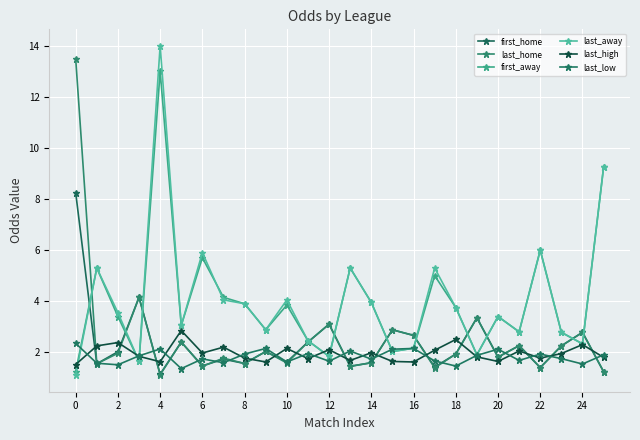

Reading right to left, what are all the values shown in this chart?

first_home: 1.2	2.8	2.2	1.4	2.3	1.8	3.4	1.9	1.4	2.7	2.9	1.6	1.4	3.1	2.4	1.6	2.0	1.6	1.7	1.5	2.4	1.1	4.2	2.0	1.6	8.2
last_home: 1.2	2.8	2.2	1.4	2.3	1.8	3.4	1.9	1.4	2.7	2.9	1.6	1.4	3.1	2.4	1.6	2.0	1.6	1.8	1.4	2.4	1.1	4.2	2.0	1.6	13.5
first_away: 9.2	2.3	2.8	6.0	2.8	3.4	1.9	3.8	5.0	2.2	2.0	4.0	5.3	1.8	2.5	3.9	2.9	3.9	4.2	5.7	3.0	13.0	1.6	3.4	5.3	1.2
last_away: 9.2	2.3	2.8	6.0	2.8	3.4	1.9	3.8	5.3	2.2	2.0	4.0	5.3	1.8	2.5	4.0	2.9	3.9	4.0	5.9	3.0	14.0	1.6	3.5	5.3	1.1
last_high: 1.8	2.3	1.9	1.8	2.0	1.6	1.8	2.5	2.1	1.6	1.6	2.0	1.7	2.1	1.8	2.1	1.6	1.8	2.2	2.0	2.9	1.6	1.8	2.4	2.2	1.5
last_low: 1.9	1.5	1.8	1.9	1.7	2.1	1.9	1.5	1.7	2.1	2.1	1.7	2.0	1.6	1.9	1.6	2.1	1.9	1.6	1.7	1.4	2.1	1.9	1.5	1.6	2.4